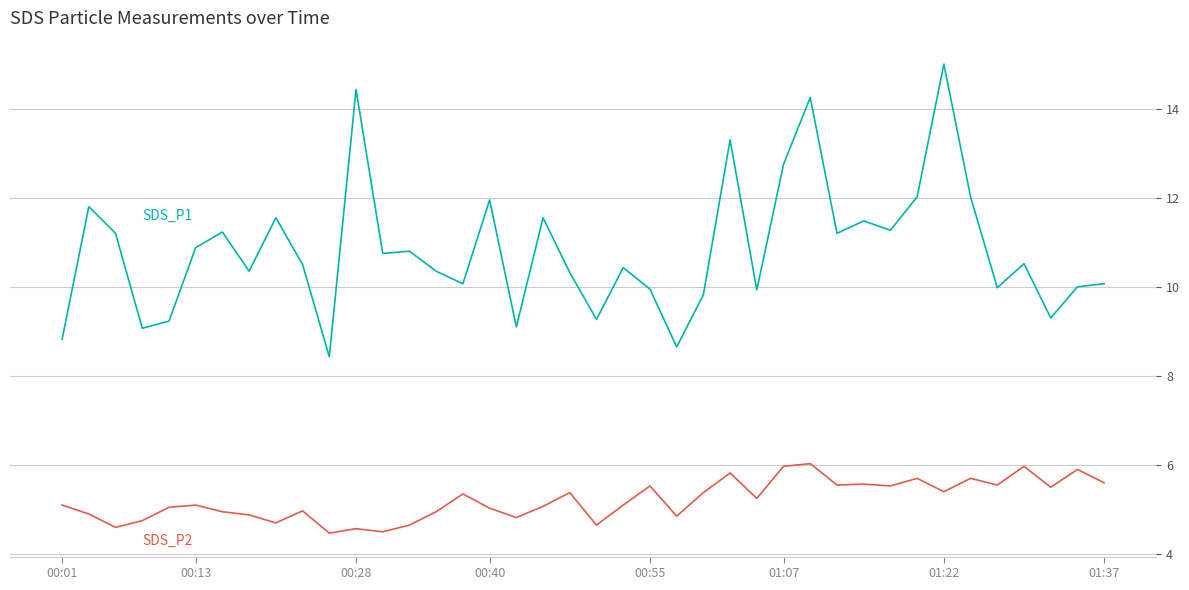

What is the smallest value displayed?

4.5